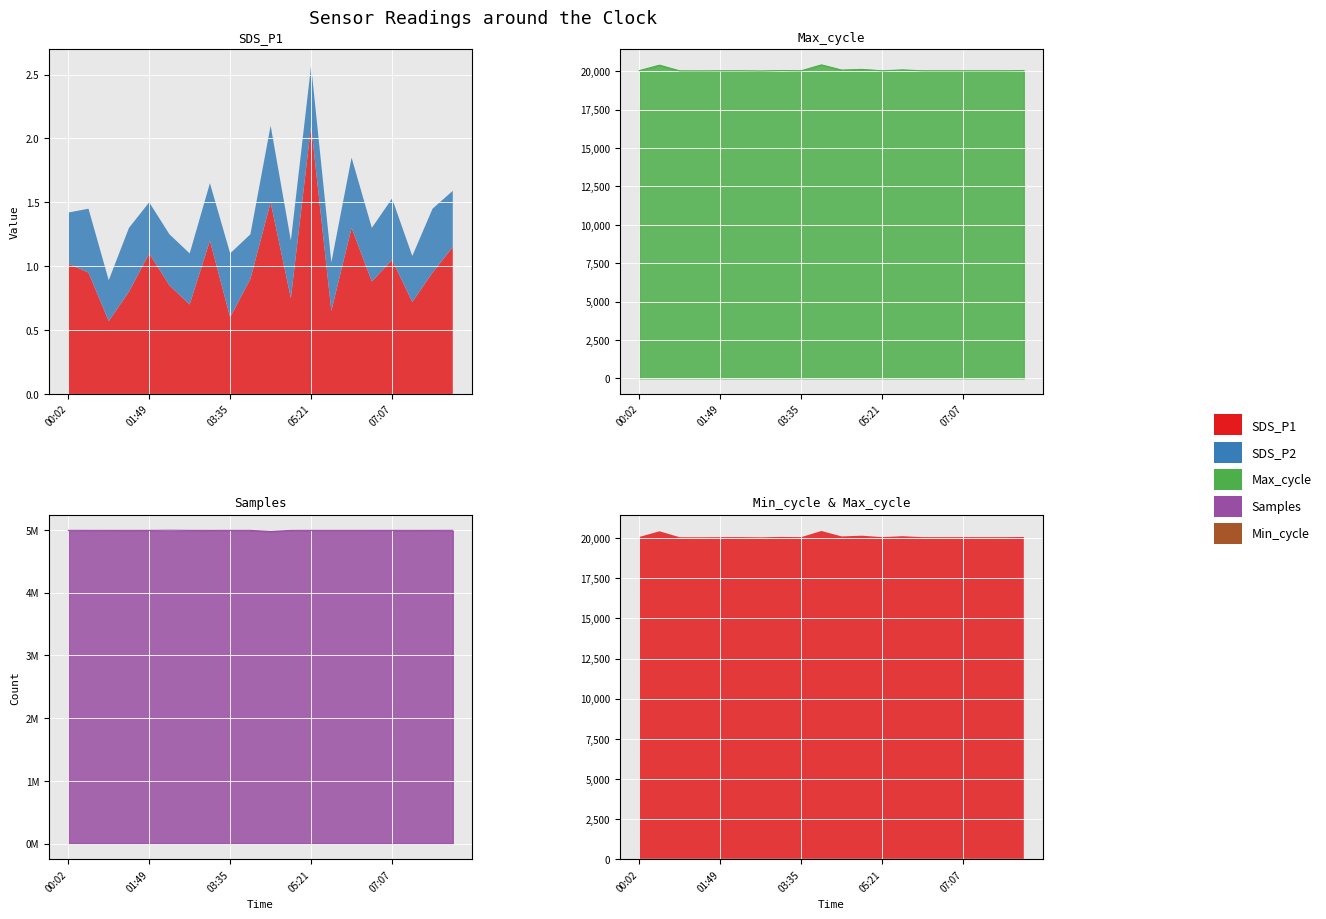

The Max_cycle series shows 10754.5 at 00:55. True or false?

False